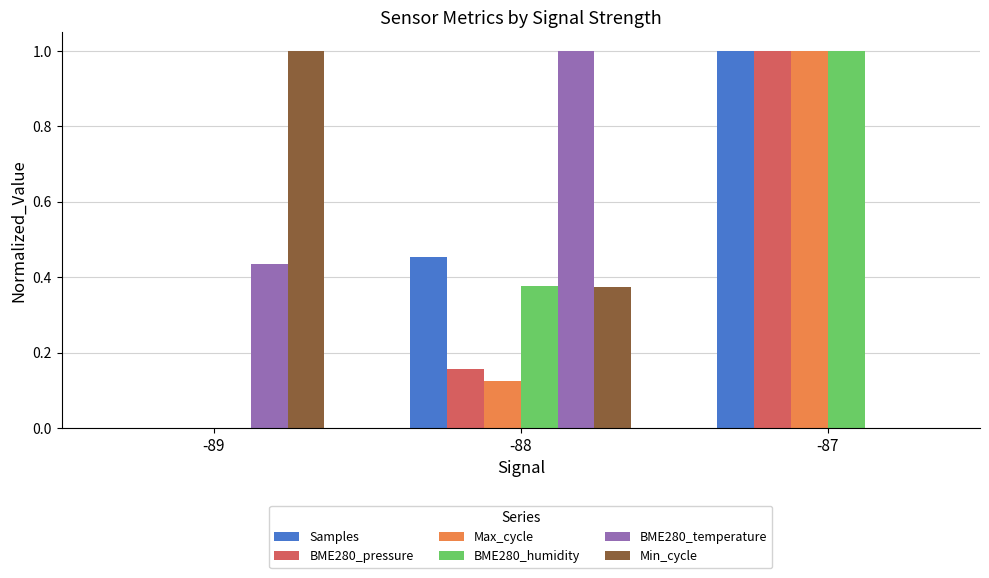

What is the highest value of the Min_cycle series?

1.0